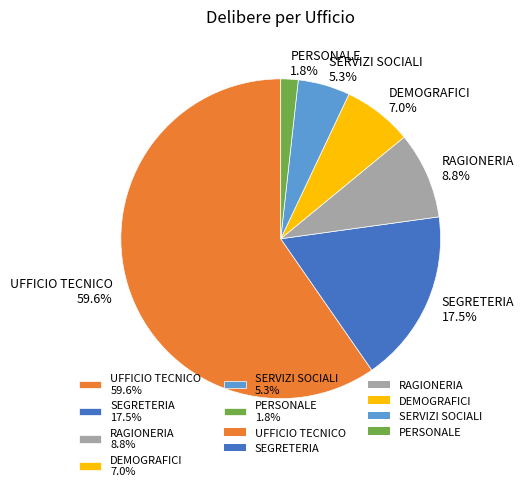

Is the sum of DEMOGRAFICI and UFFICIO TECNICO greater than half?

Yes